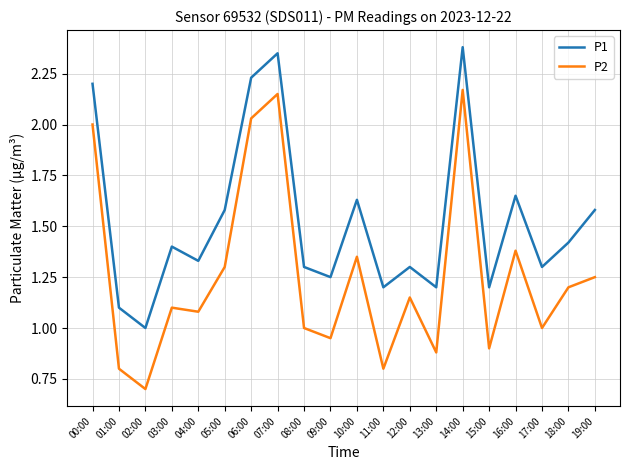

What is the minimum value for P1?

1.0